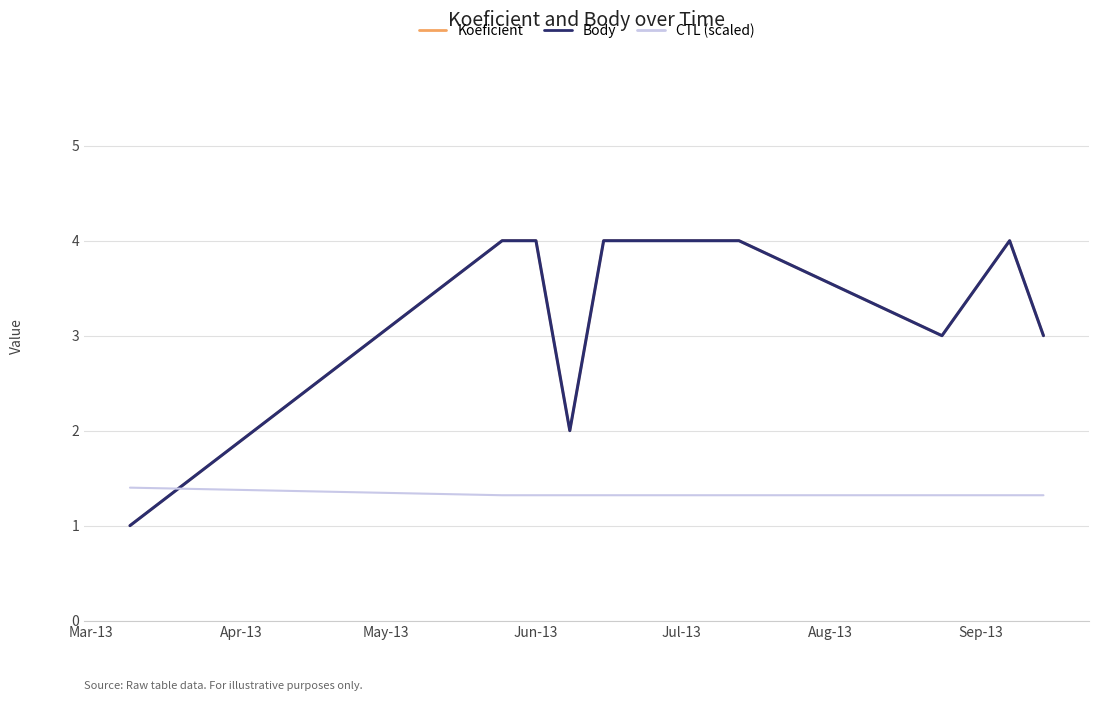

Does the chart have visible grid lines?

Yes